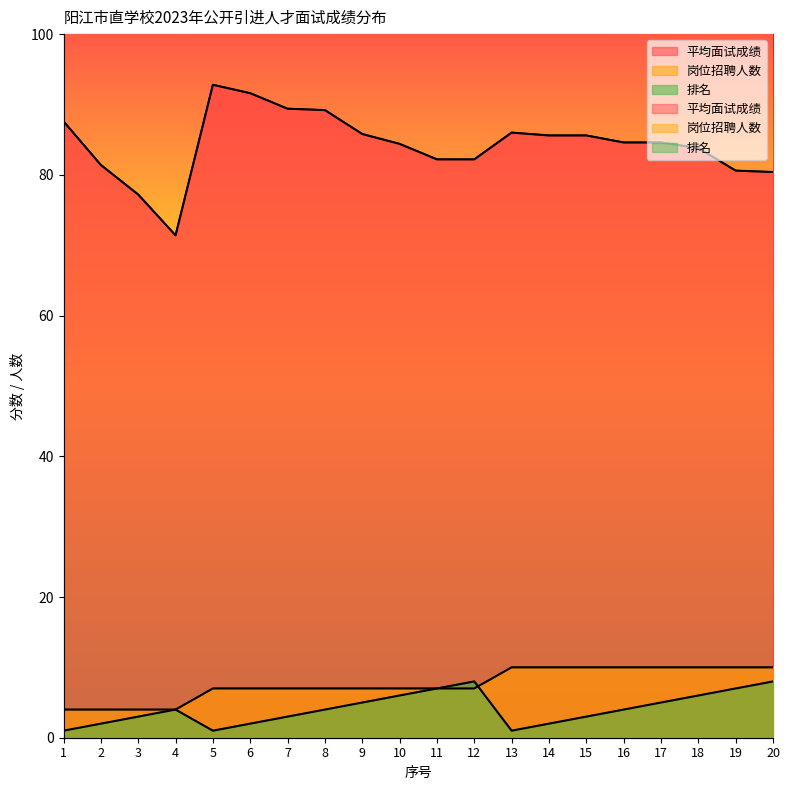

What is the total value across all series at 19?

97.6